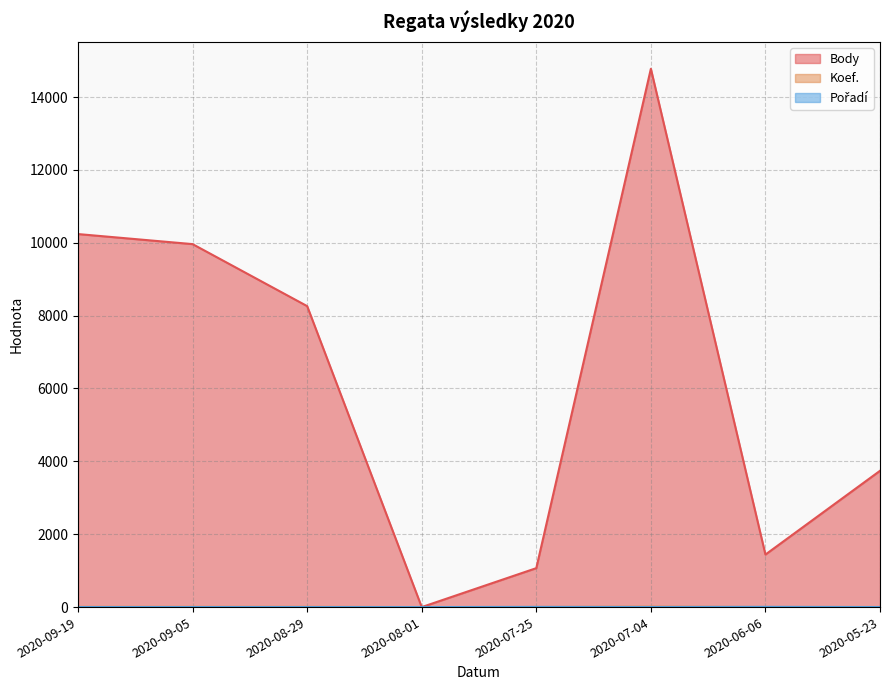

What is the value of the Pořadí point at the 6th from the left?

2